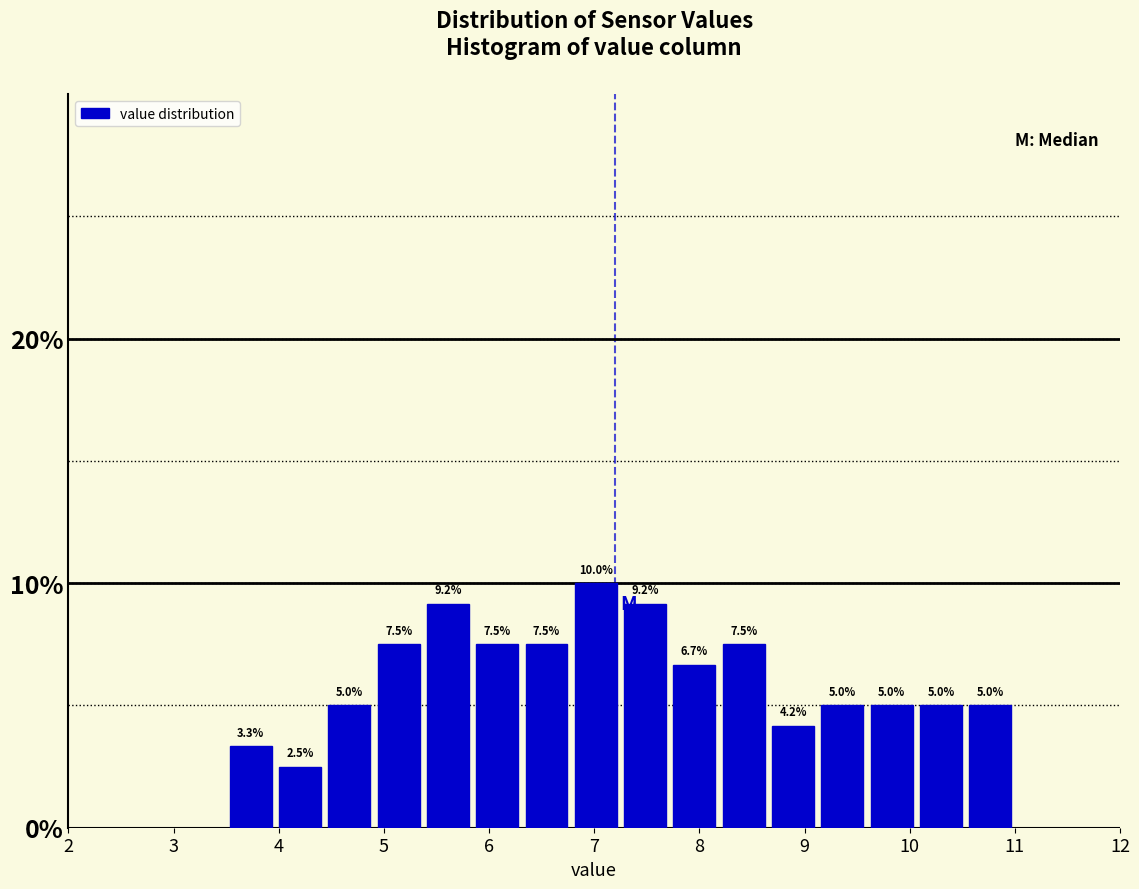

Over which range of the x-axis is the bar tallest?

6.8 to 7.3